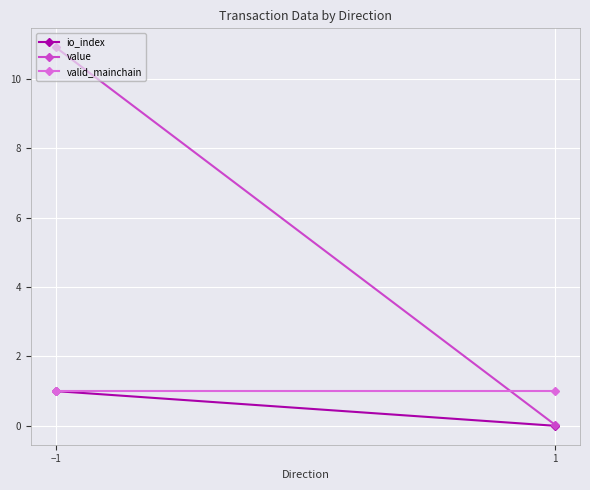

At how many categories does at least one series exceed 6?

1